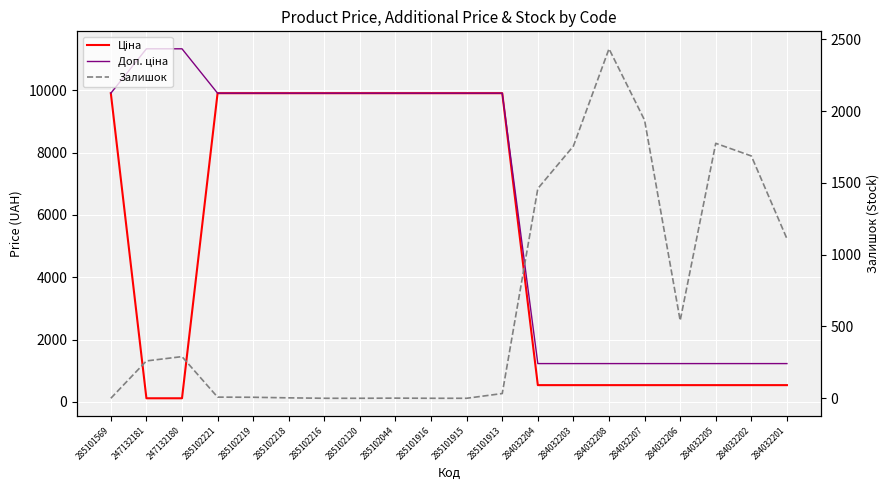

Which series has the largest total across all categories?

Доп. ціна